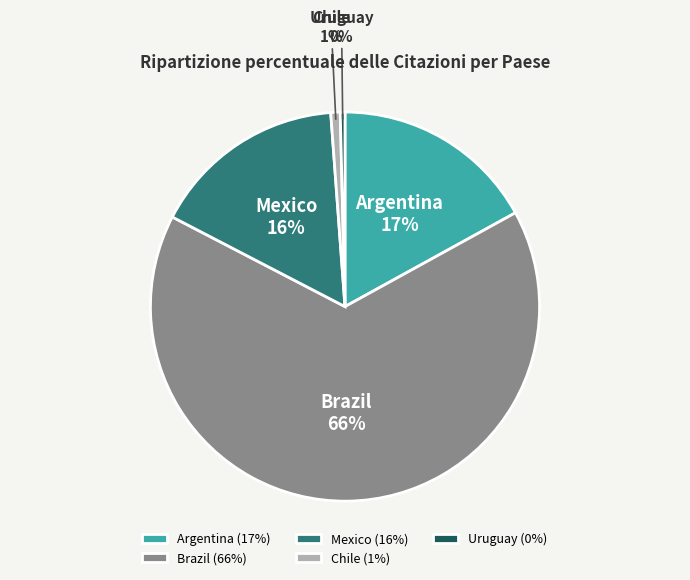

Does Mexico represent more than half of the total?

No